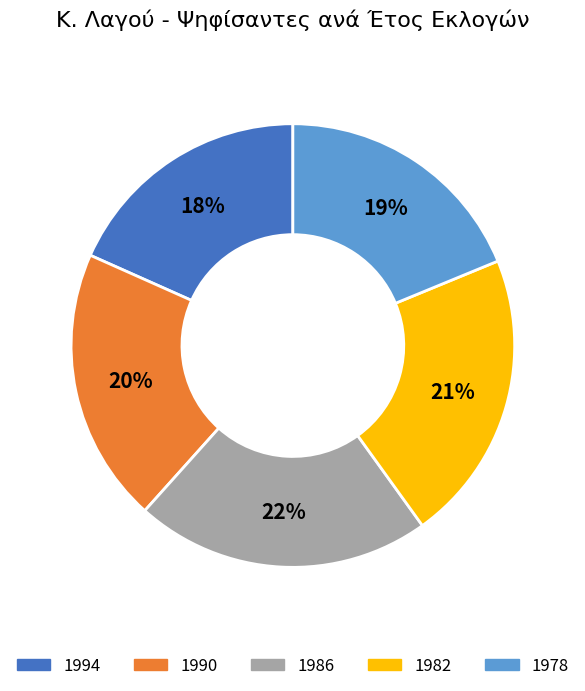

Combined, do 1978 and 1990 account for over 50%?

No